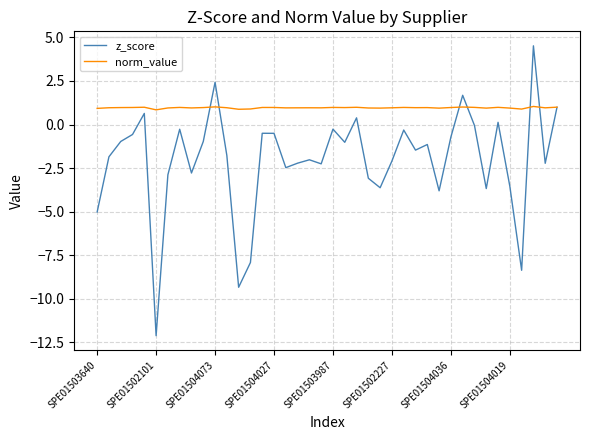

Which series has the widest spread of values?

z_score